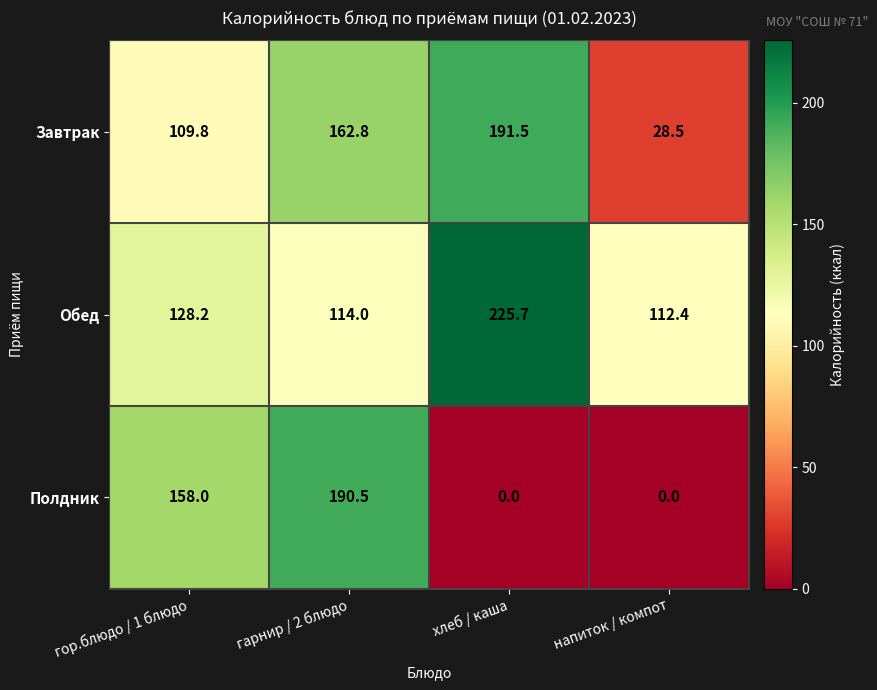

Reading left to right, transcribe all the data shown in this chart.

Завтрак: 109.8	162.8	191.5	28.5
Обед: 128.2	114.0	225.7	112.4
Полдник: 158.0	190.5	0.0	0.0